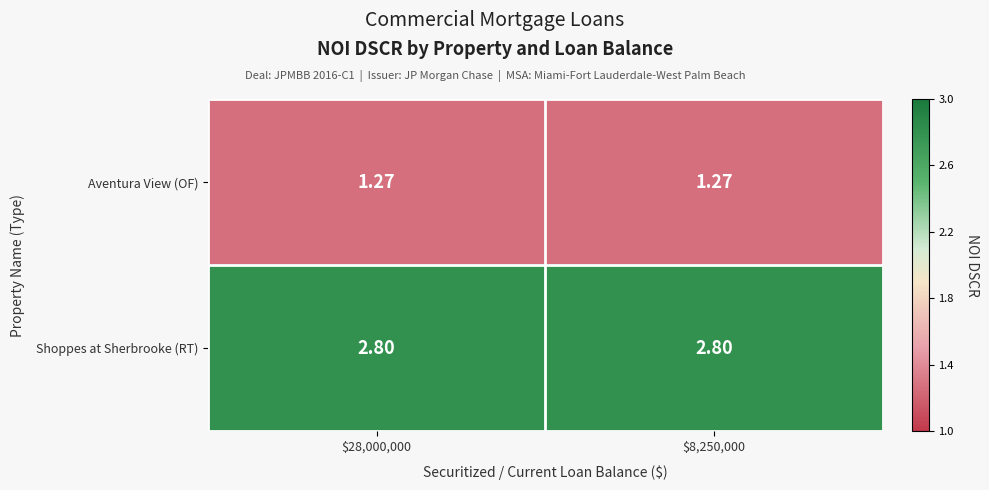

Which series has the largest total across all categories?

Shoppes at Sherbrooke (RT)